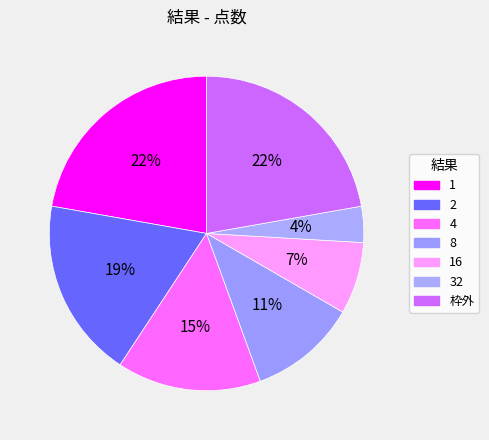

How many slices are in this pie chart?

7